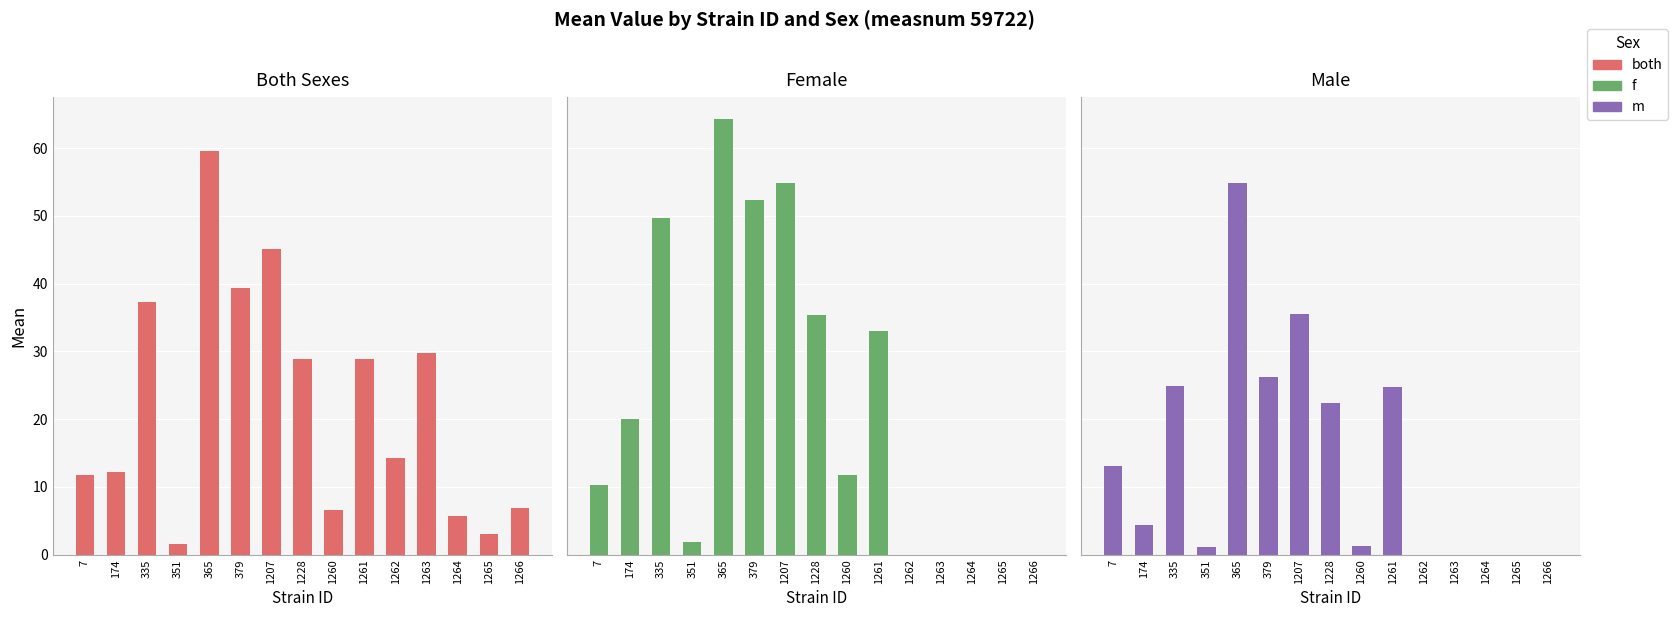

Which series has the largest total across all categories?

f